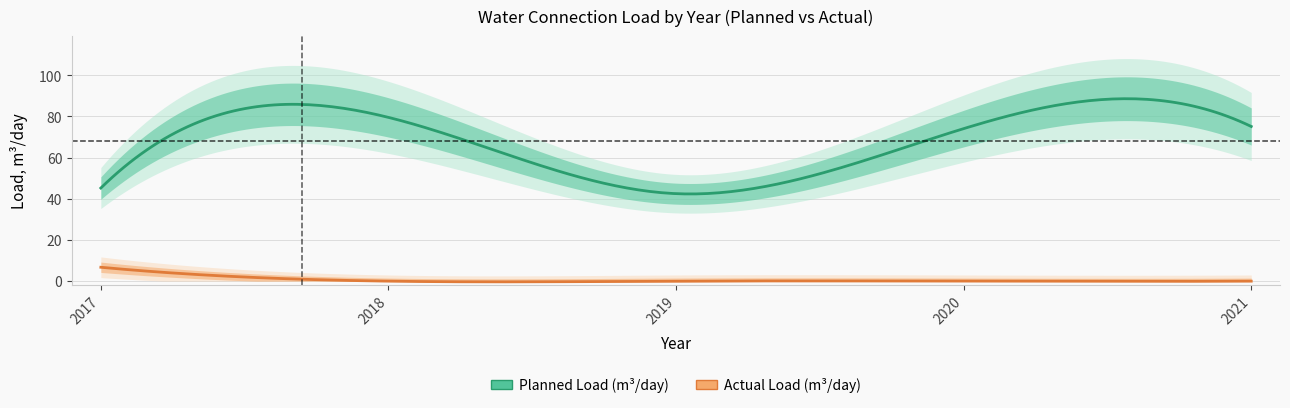

Which series changed the most between 2018 and 2019?

Planned Load (m3/day)